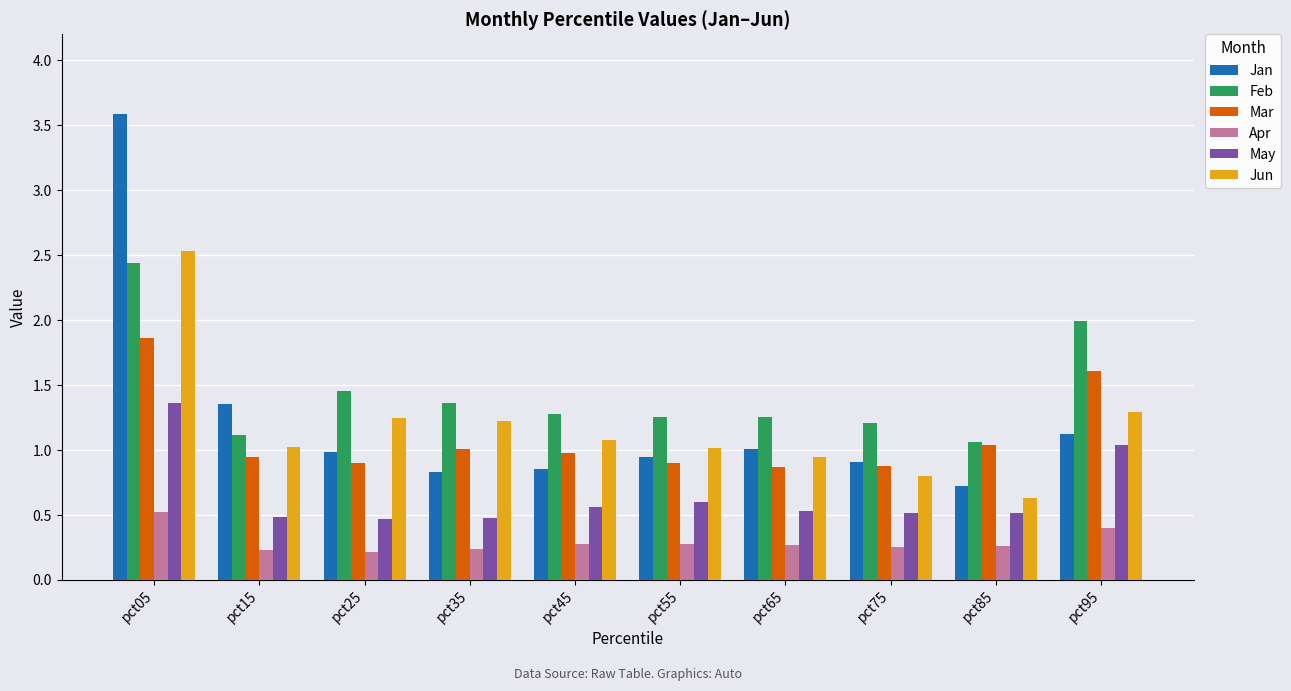

How many data points does each series have?

10